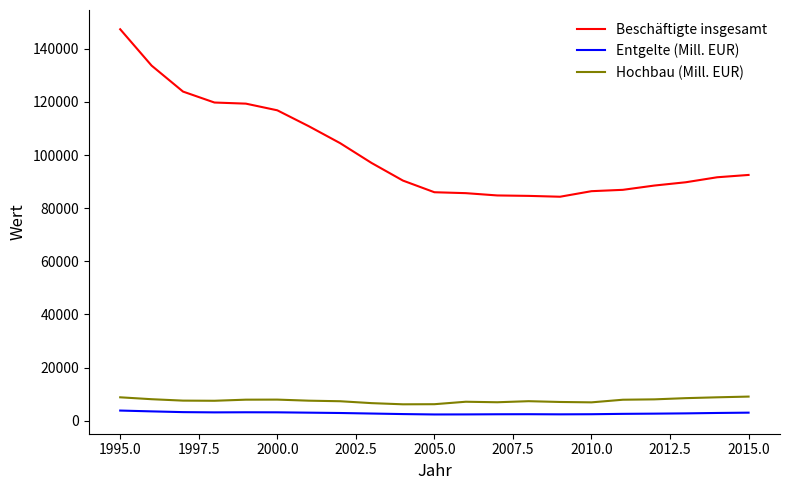

True or false: Entgelte (Mill. EUR) has more than 1 points higher than both neighbors.

True